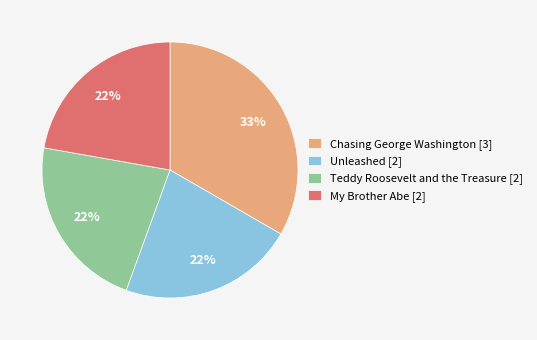

True or false: Chasing George Washington accounts for 41% of the total.

False